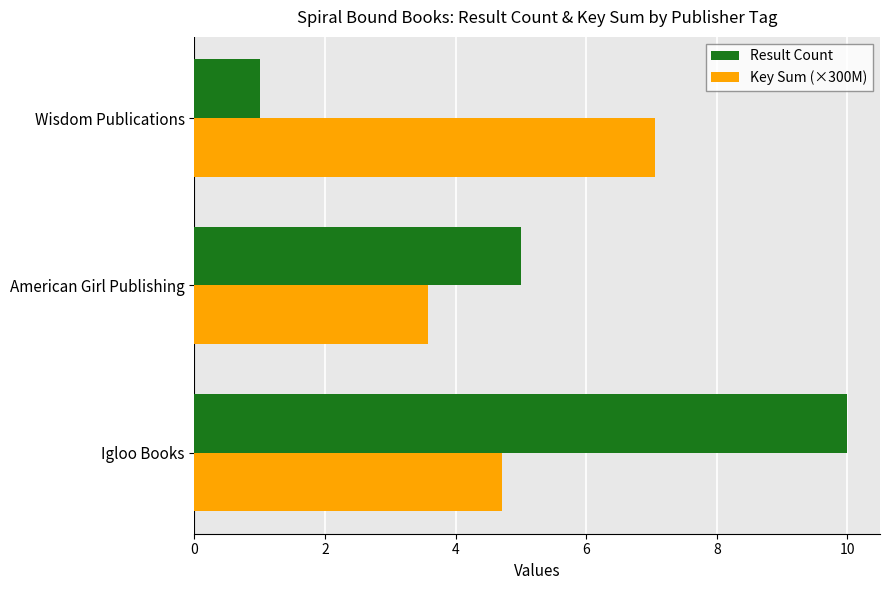

Where is Result Count nearest to the value 5?

American Girl Publishing